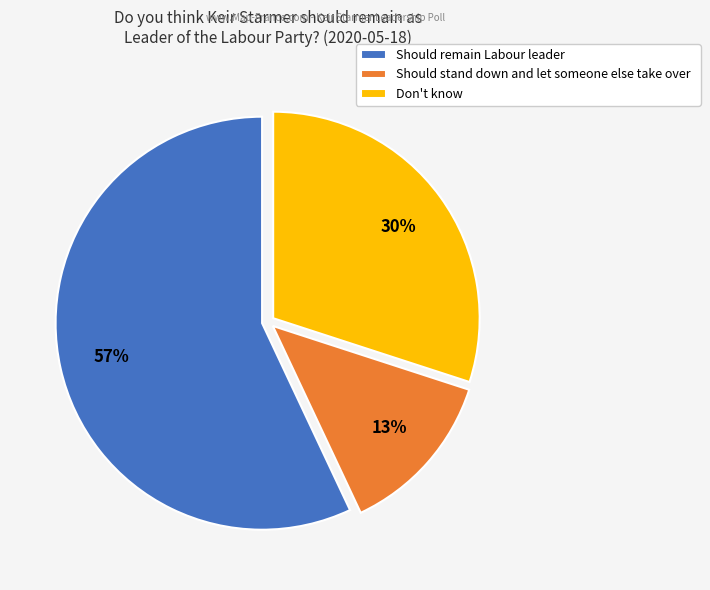

True or false: Should stand down and let someone else take over accounts for 5% of the total.

False